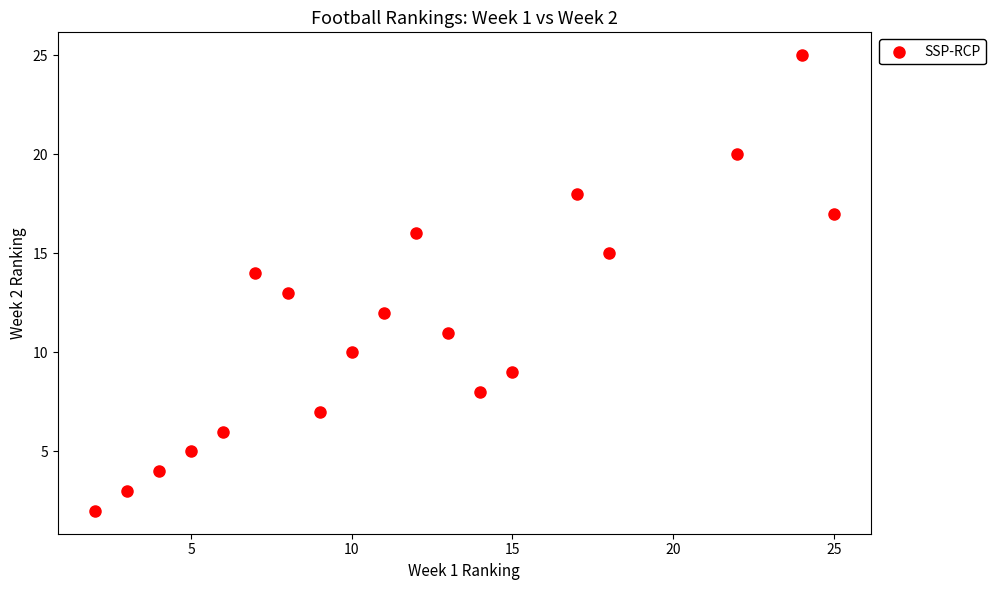

What is the range of X values (max minus min)?

23